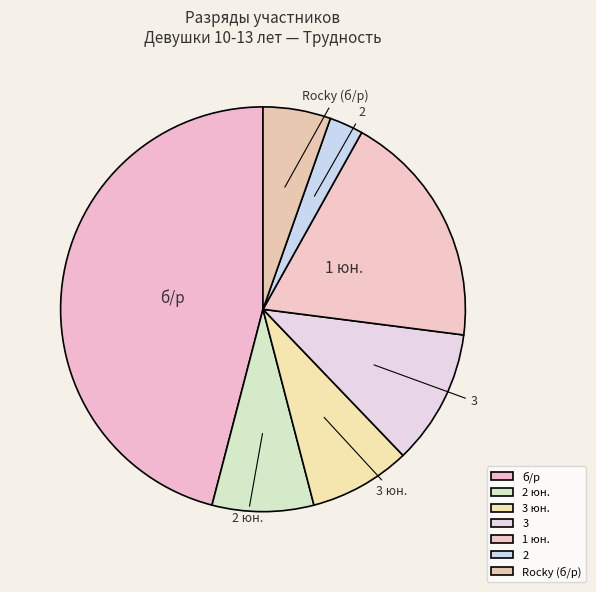

How many segments does this pie chart have?

7